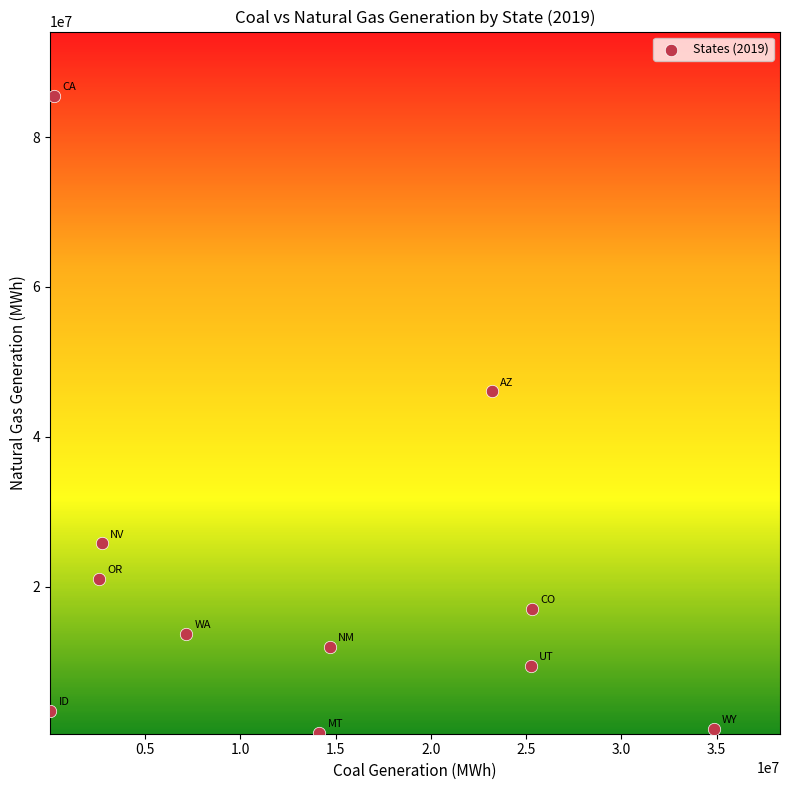

What is the average X value?

13655051